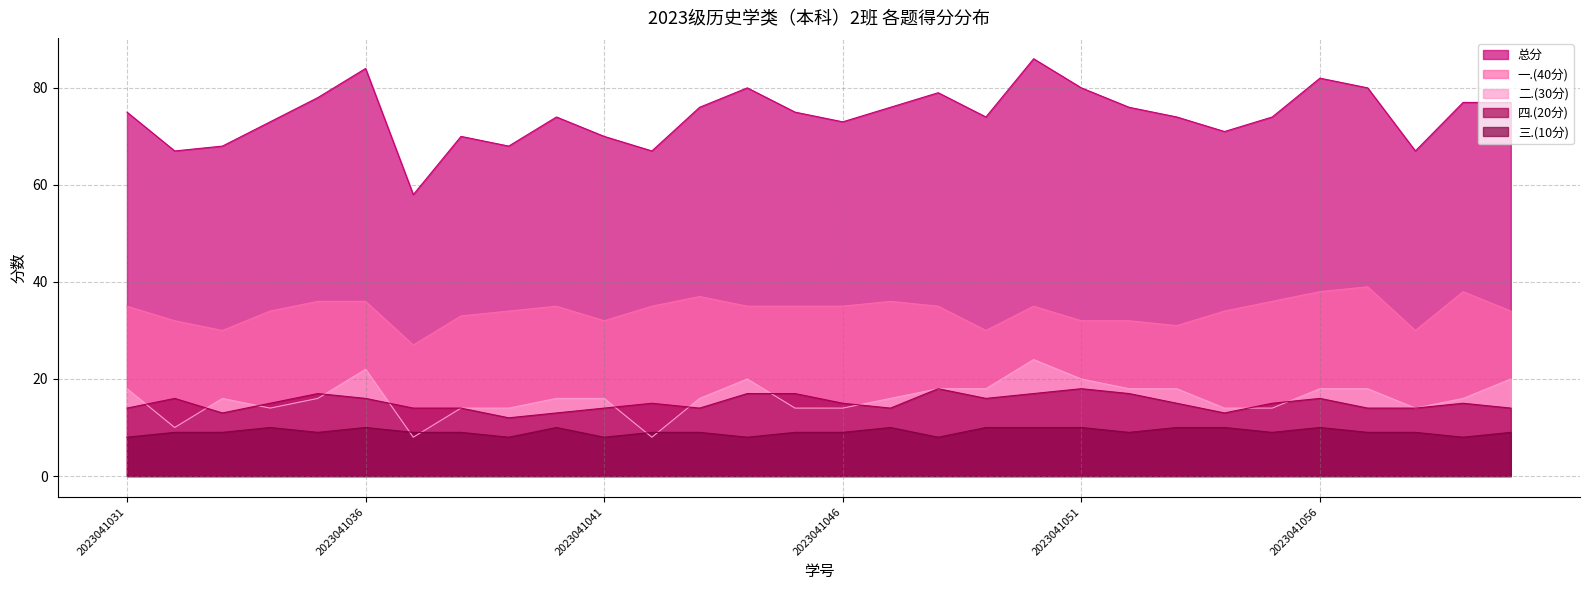

Reading left to right, what are all the values shown in this chart?

总分: 75	67	68	73	78	84	58	70	68	74	70	67	76	80	75	73	76	79	74	86	80	76	74	71	74	82	80	67	77	77
一.(40分): 35	32	30	34	36	36	27	33	34	35	32	35	37	35	35	35	36	35	30	35	32	32	31	34	36	38	39	30	38	34
二.(30分): 18	10	16	14	16	22	8	14	14	16	16	8	16	20	14	14	16	18	18	24	20	18	18	14	14	18	18	14	16	20
四.(20分): 14	16	13	15	17	16	14	14	12	13	14	15	14	17	17	15	14	18	16	17	18	17	15	13	15	16	14	14	15	14
三.(10分): 8	9	9	10	9	10	9	9	8	10	8	9	9	8	9	9	10	8	10	10	10	9	10	10	9	10	9	9	8	9